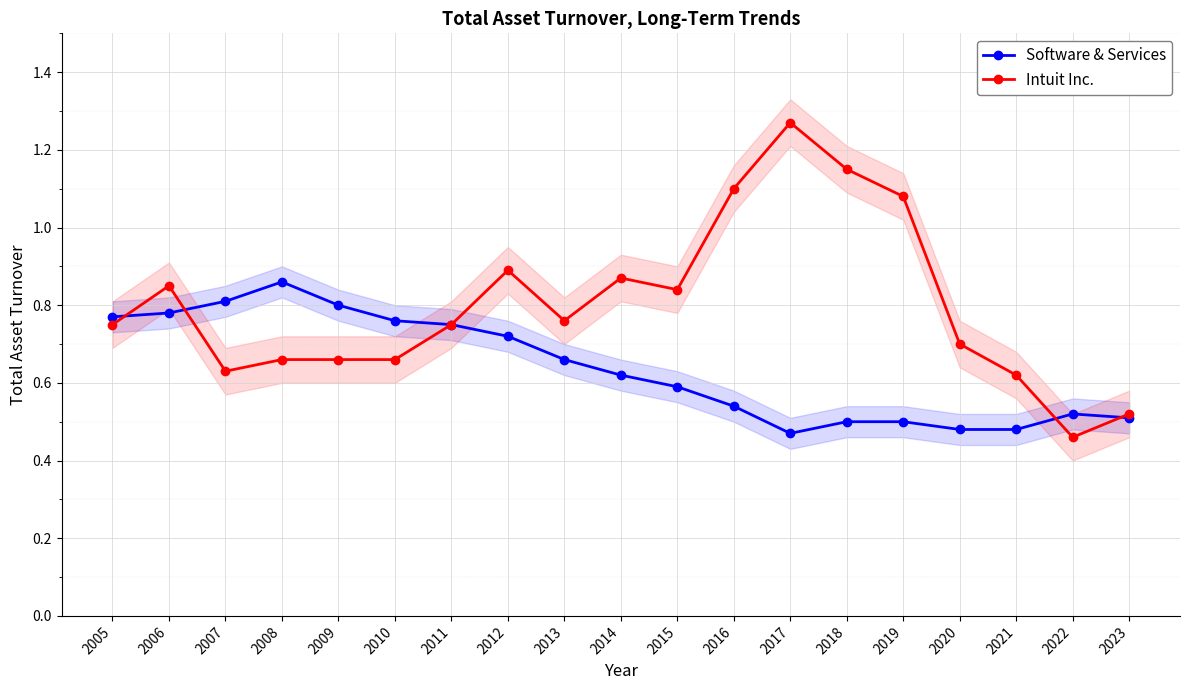

List the series in order of their overall mean, highest first.

Intuit Inc., Software & Services